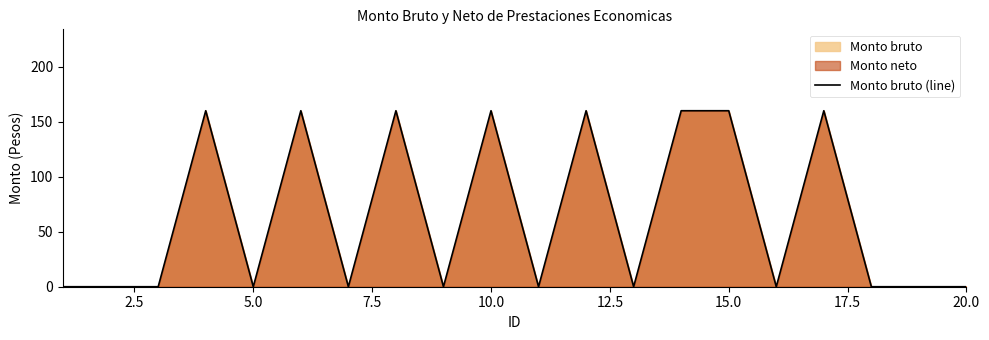

How many lines are shown in the chart?

1